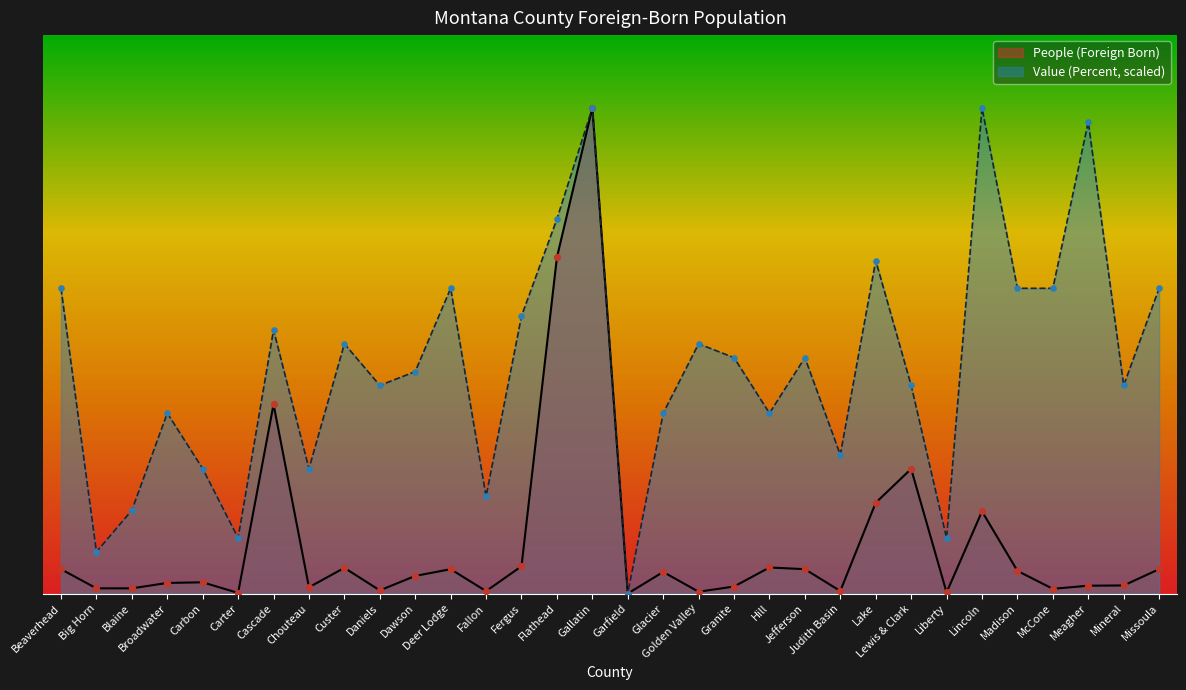

Is the value of People (Foreign Born) at Garfield greater than the value of Value (Percent) at Cascade?

No